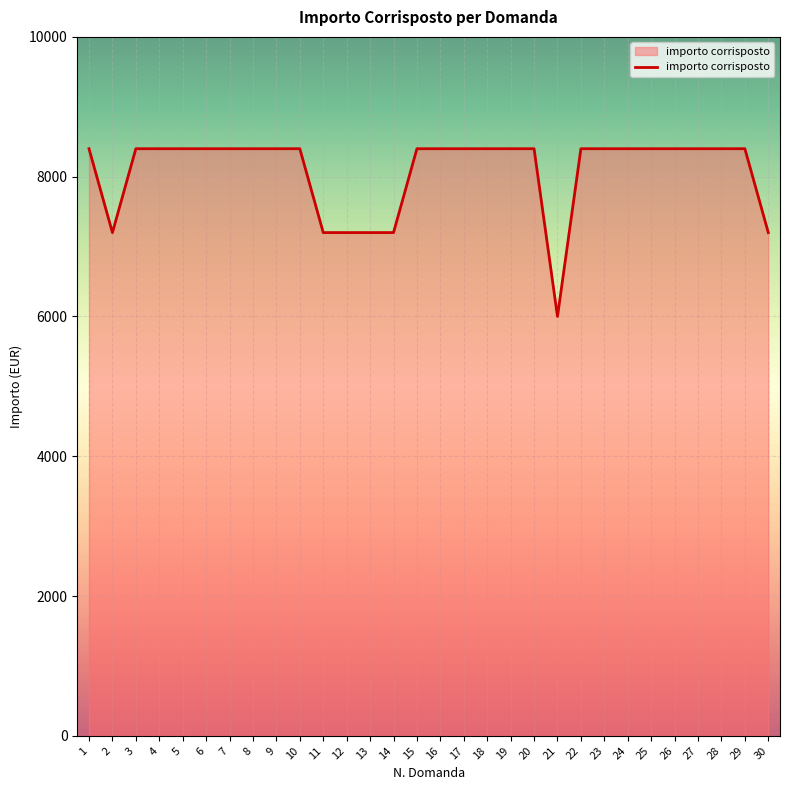

Count the number of data series in this chart.

1